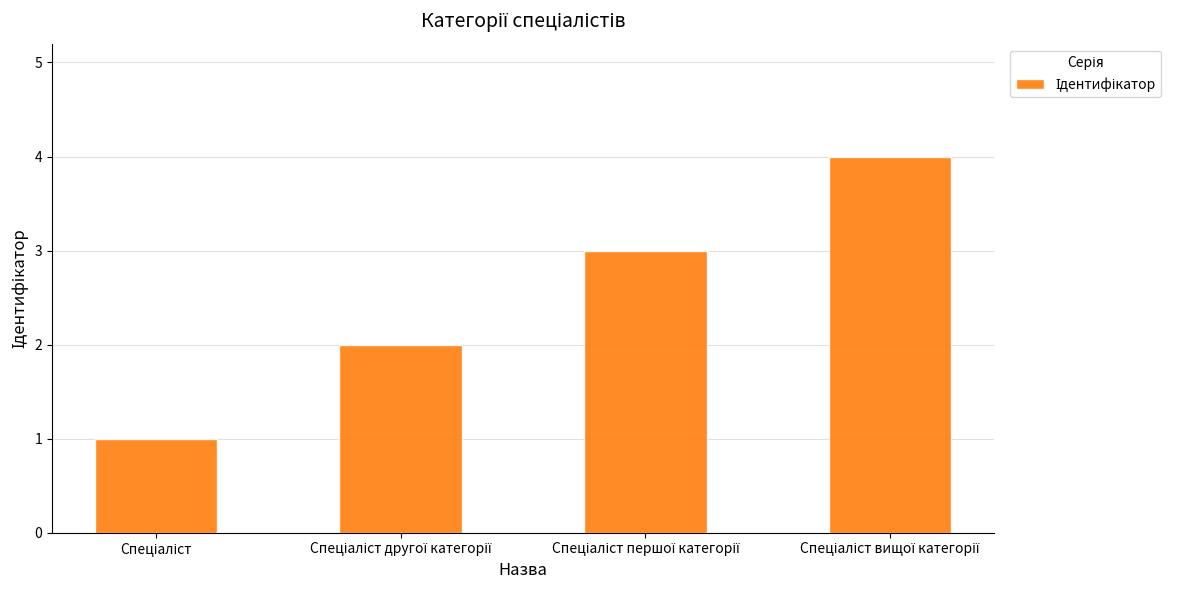

How many bars are there in total?

4